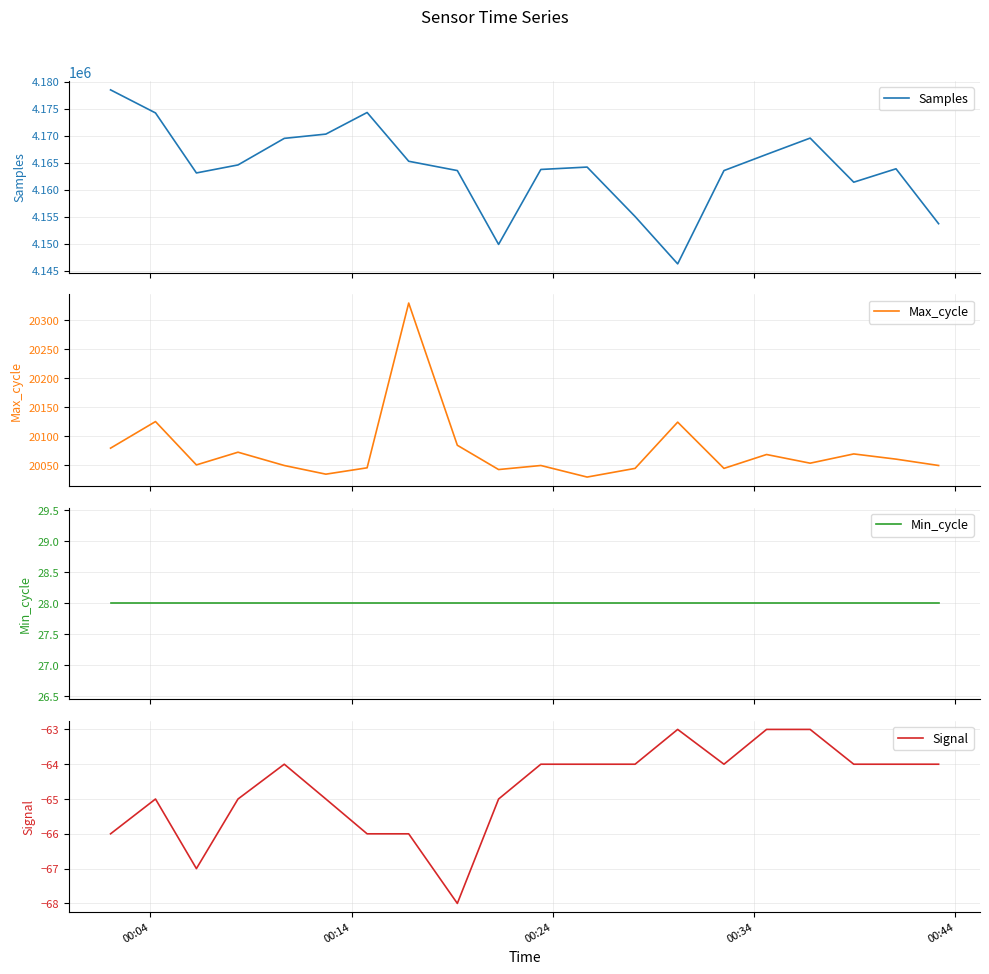

How many categories are shown in the chart?

20